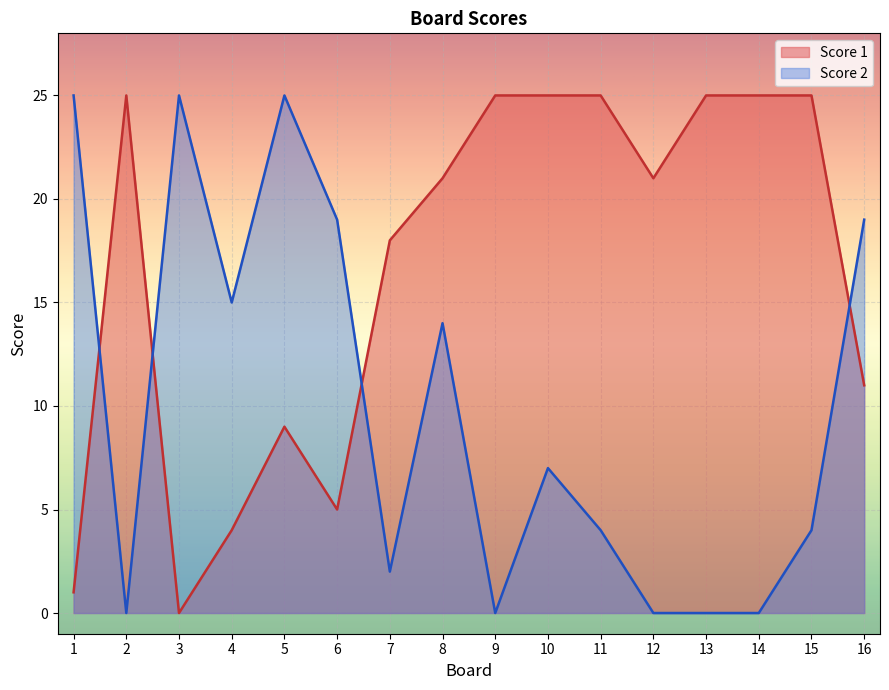

At which category does Score 1 reach its first local valley?

3